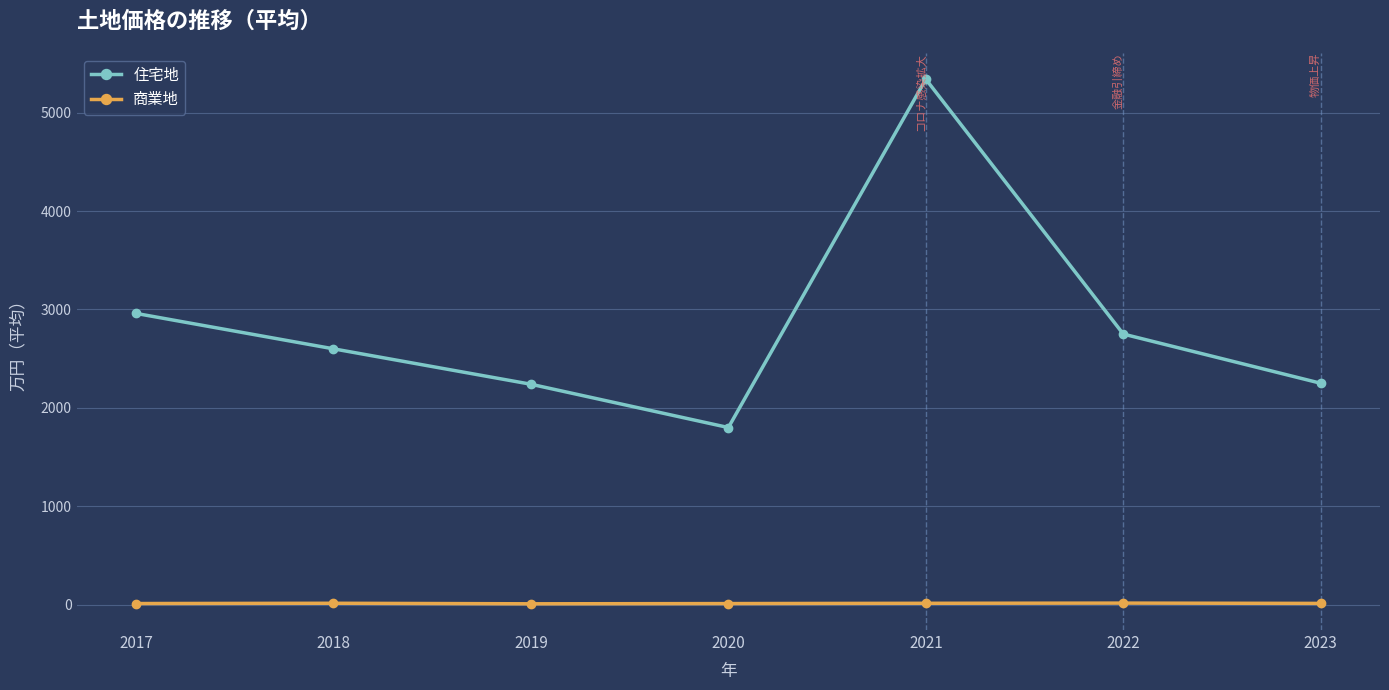

Rank the series by their maximum value, from highest to lowest.

住宅地, 商業地